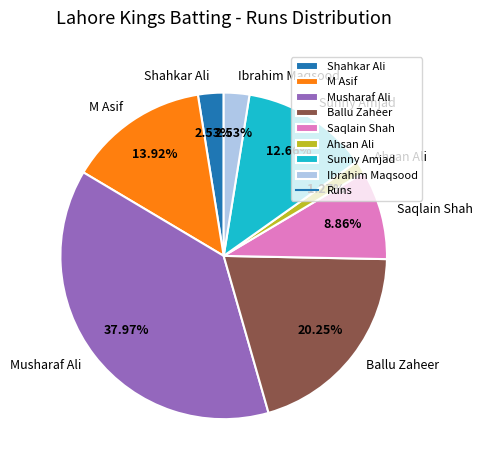

To the nearest percent, what percentage of the pie is Ballu Zaheer?

20%